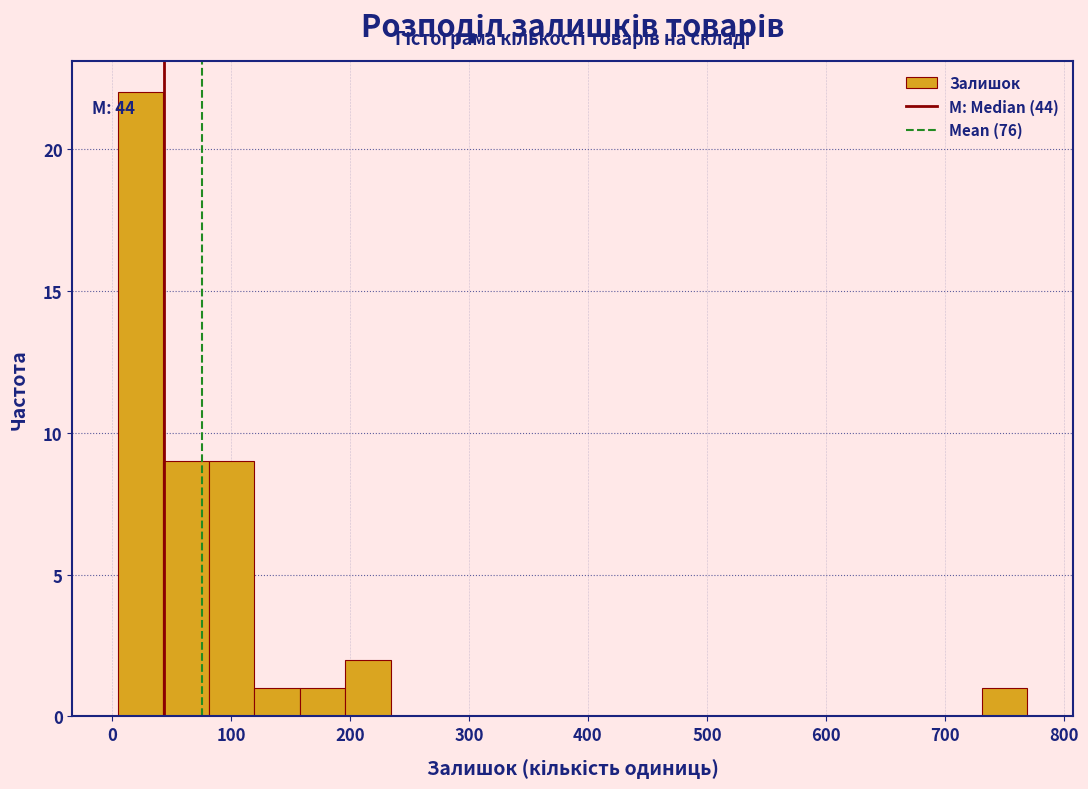

Around what value on the x-axis is the tallest bar? Give the approximate position of its centre, as read against the axis.

20